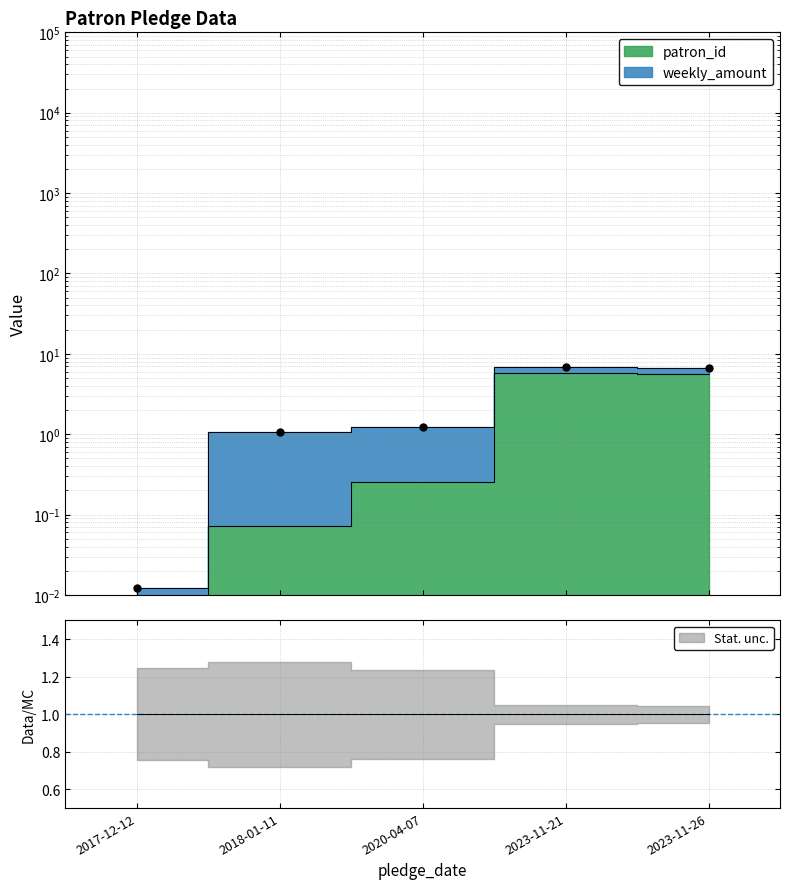

The chart shows a value of 0.1 at 2018-01-11. True or false?

True